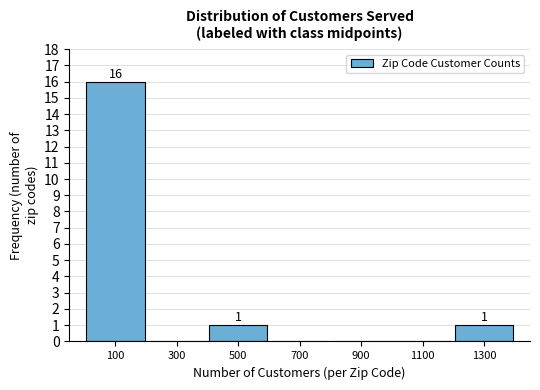

Which range on the x-axis has the tallest bar?

0 to 200